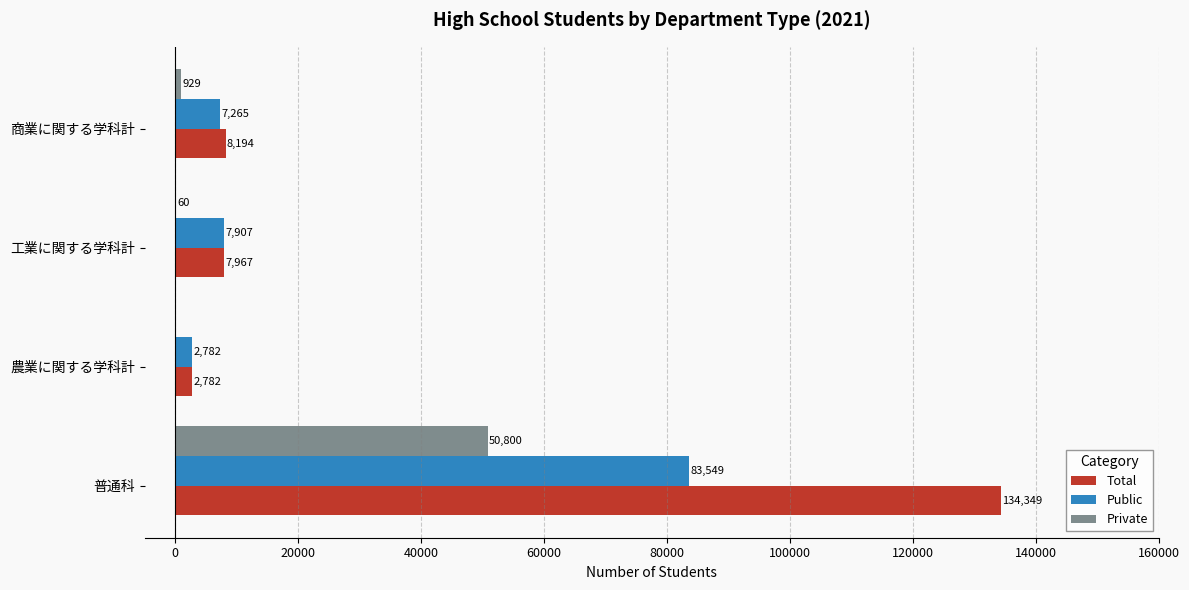

What is the approximate value of Private at 工業に関する学科計?

60